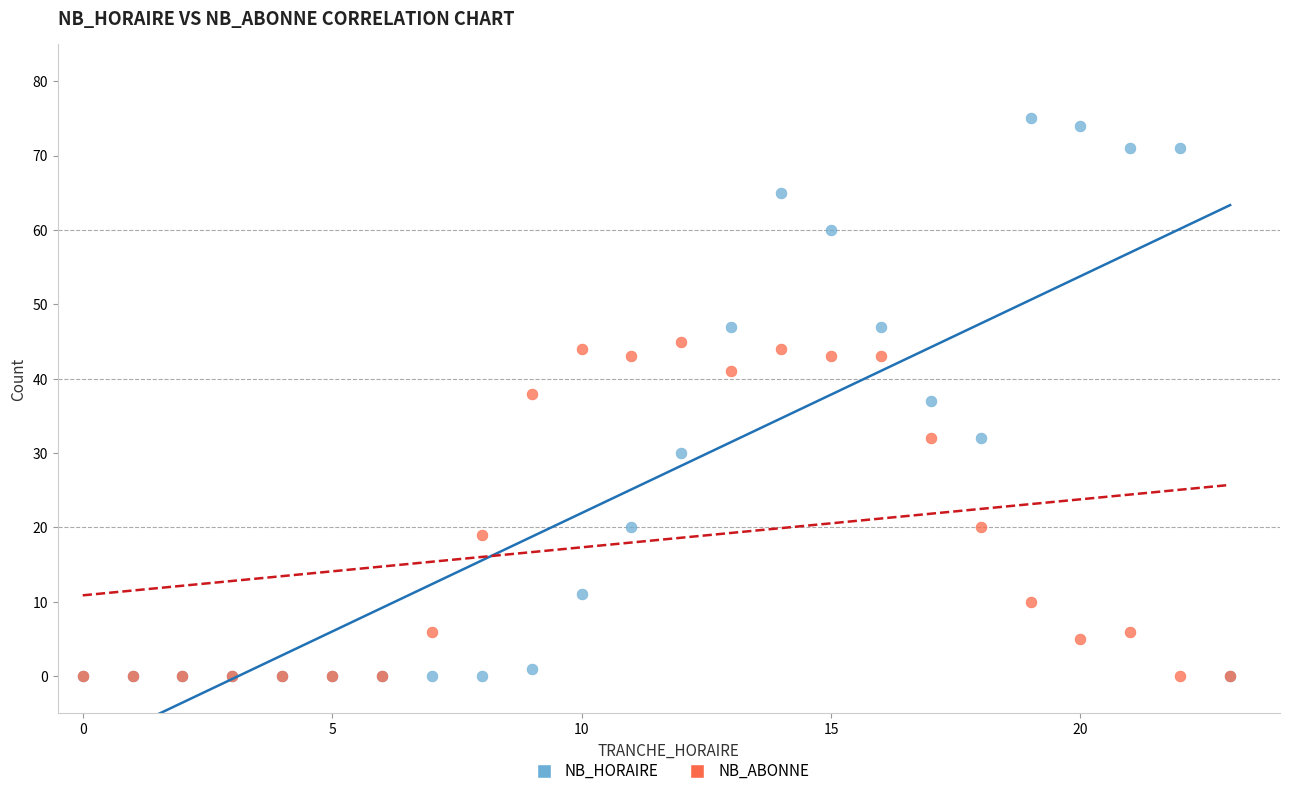

Which series contains the highest Y value?

NB_HORAIRE